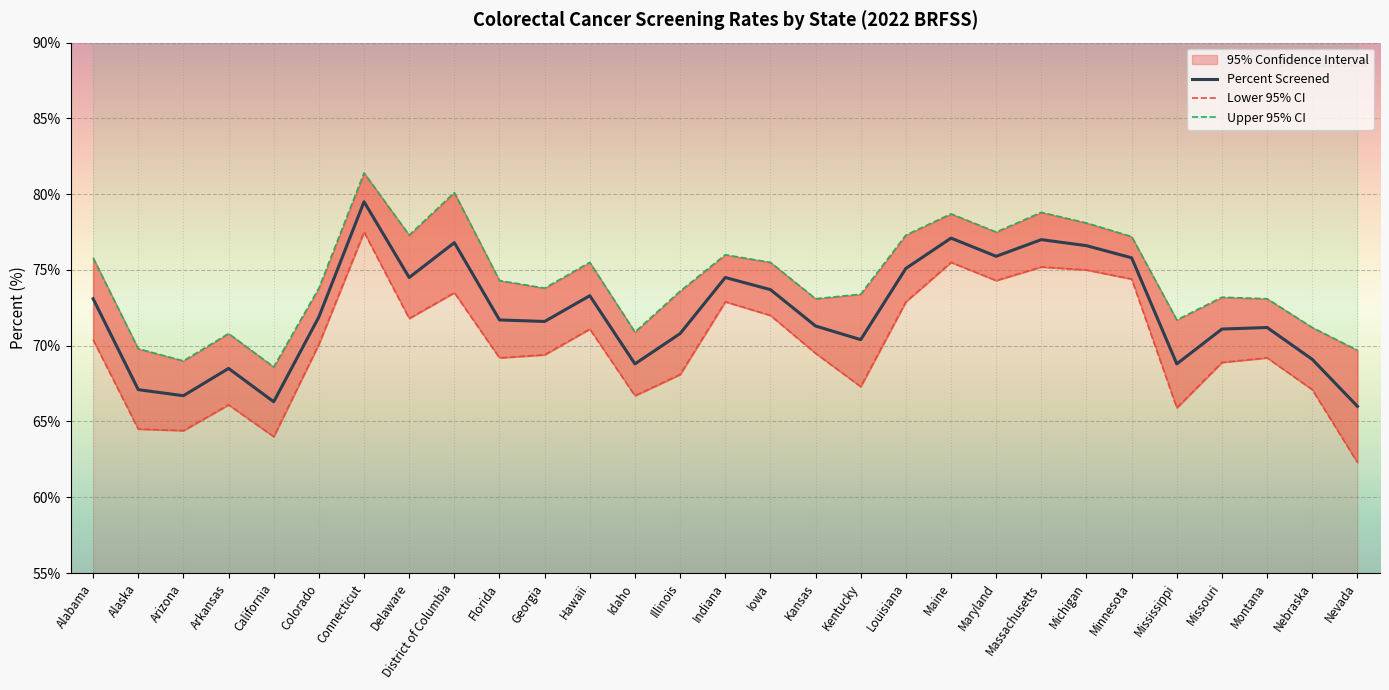

True or false: Lower CI and Percent cross at least once.

False